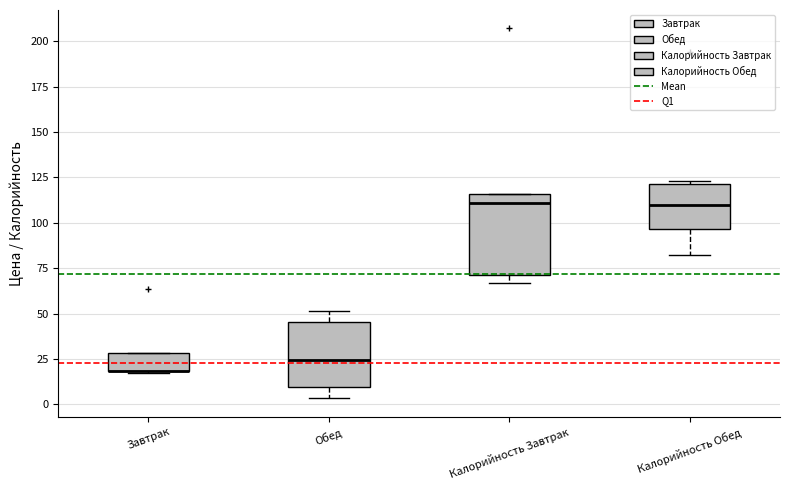

Reading left to right, transcribe this box plot: for each box, give where its median line is, the range the box spans, and where its two whiskers end, as read against the y-axis. The values are not printed on the chart, so give them approximately, as read against the axis.

Завтрак: median 20 (drawn on the box's lower edge), box 20 to 30, whiskers 15 to 30
Обед: median 25, box 10 to 45, whiskers 5 to 50
Калорийность Завтрак: median 110, box 70 to 115, whiskers 65 to 115
Калорийность Обед: median 110, box 95 to 120, whiskers 80 to 125